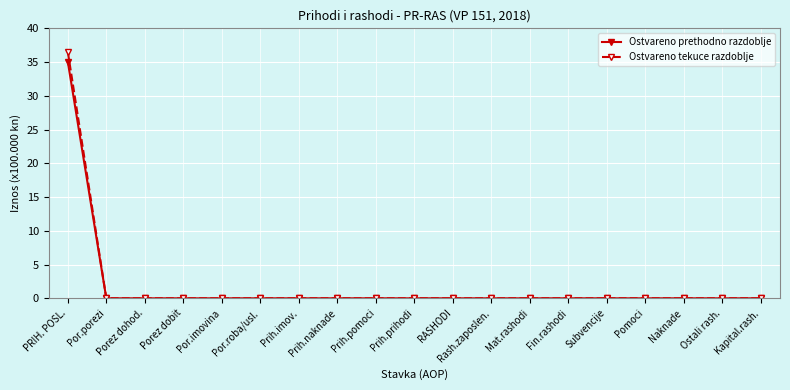

List the series in order of their peak value, lowest first.

Ostvareno prethodno razdoblje, Ostvareno tekuce razdoblje